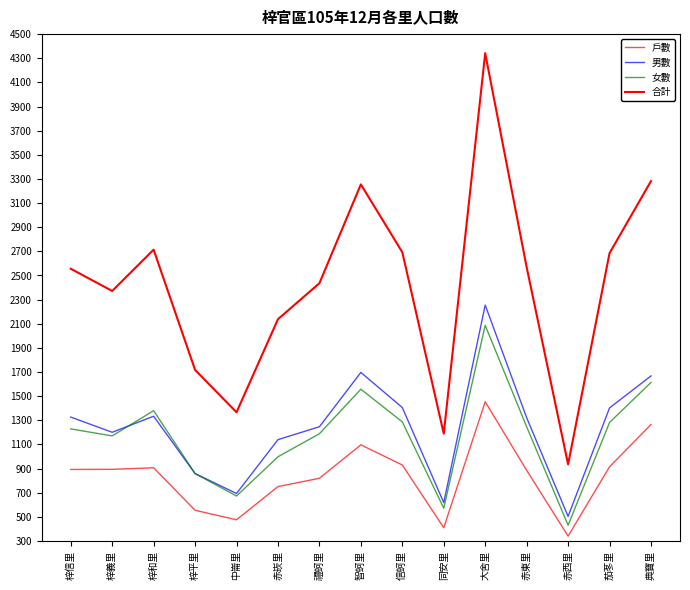

Does the chart display data point markers on the line(s)?

No